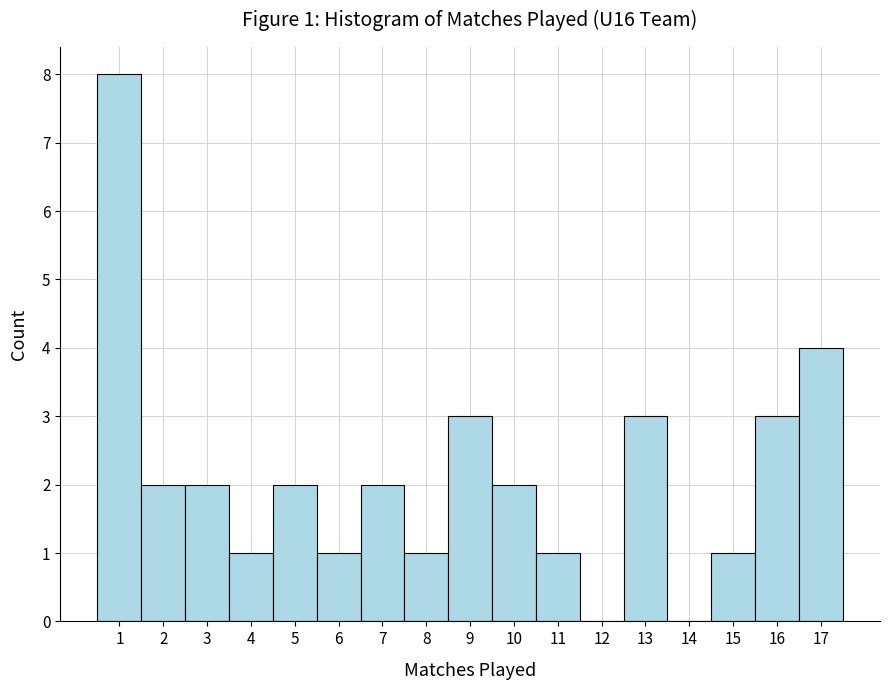

Which range on the x-axis has the tallest bar?

0.5 to 1.5